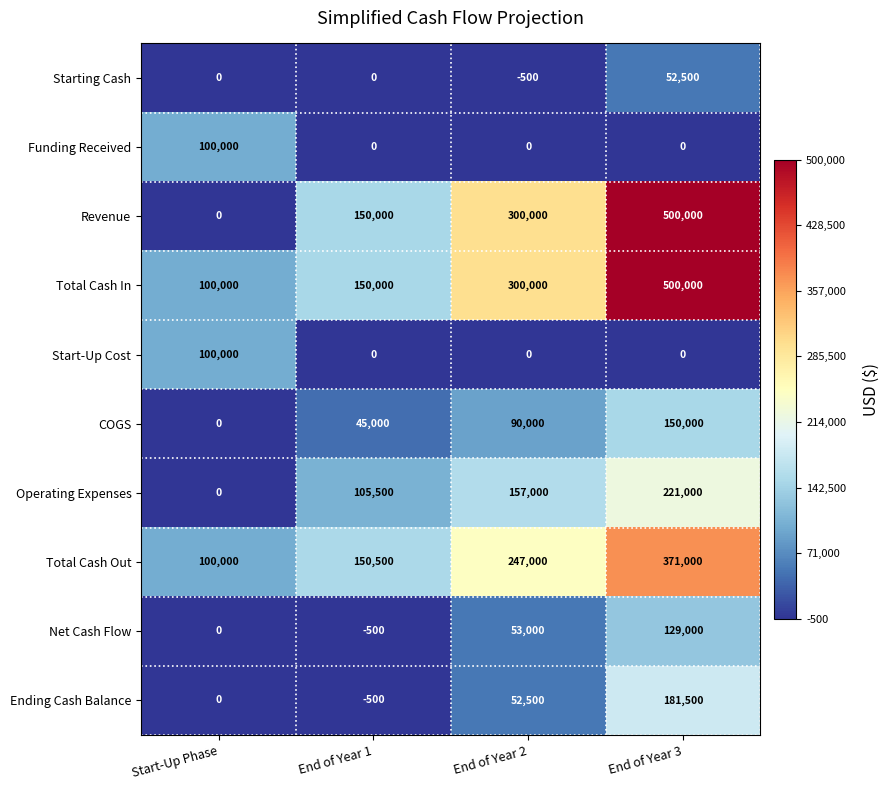

Count the Start-Up Cost values in the range 0 to 100000.

4